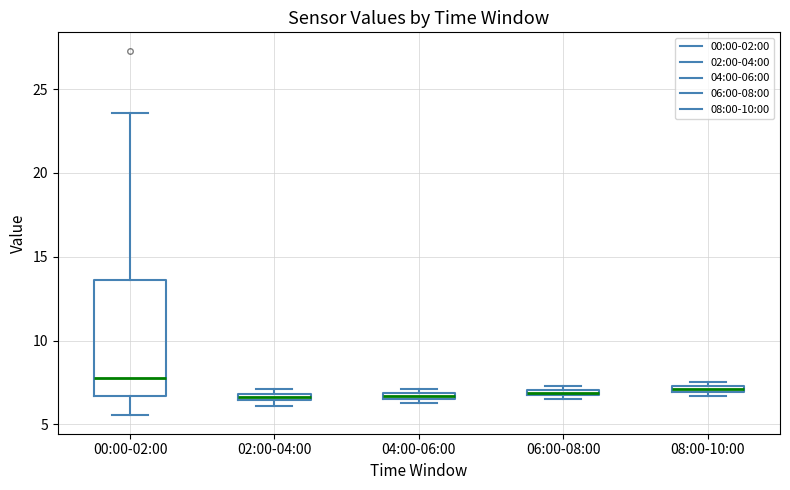

Which box is the tallest, from its lower edge to its upper edge?

00:00-02:00